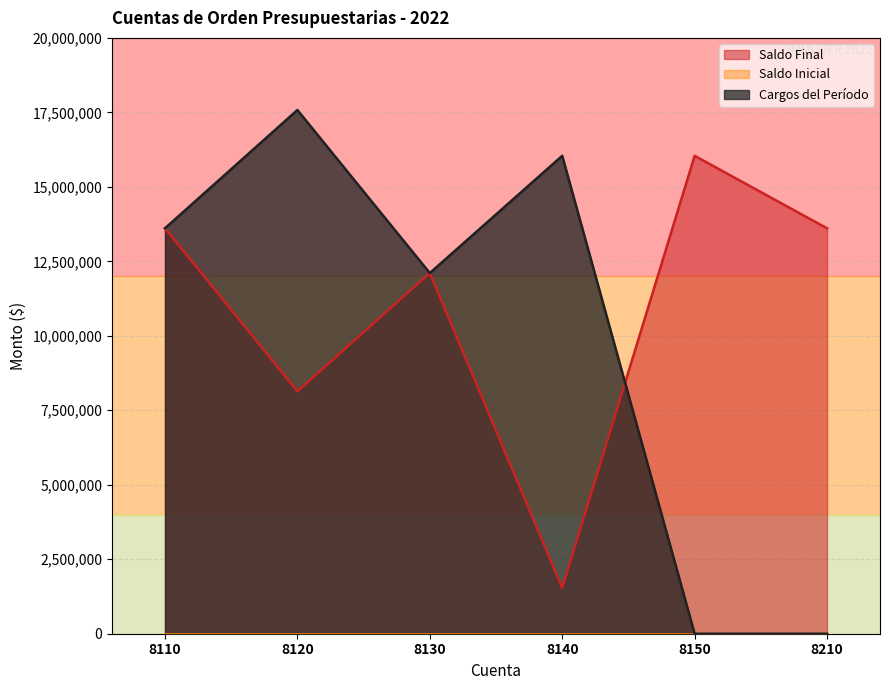

List the series in order of their overall mean, highest first.

Saldo Final, Cargos del Período